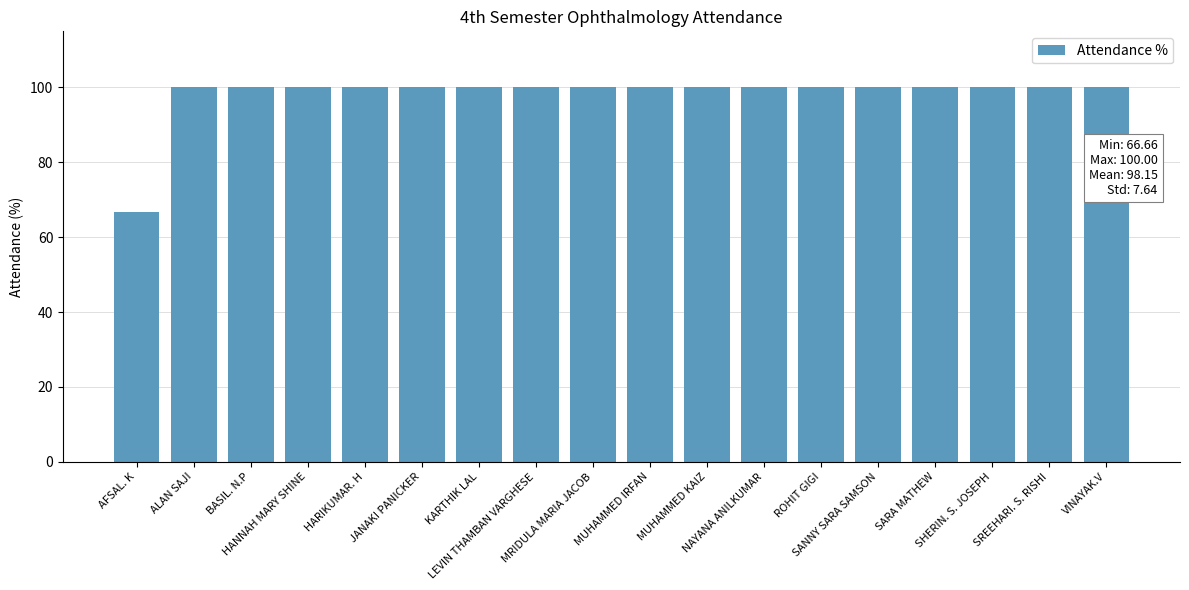

Reading left to right, what are all the values shown in this chart?

AFSAL. K=66.7	ALAN SAJI=100.0	BASIL. N.P=100.0	HANNAH MARY SHINE=100.0	HARIKUMAR. H=100.0	JANAKI PANICKER=100.0	KARTHIK LAL=100.0	LEVIN THAMBAN VARGHESE=100.0	MRIDULA MARIA JACOB=100.0	MUHAMMED IRFAN=100.0	MUHAMMED KAIZ=100.0	NAYANA ANILKUMAR=100.0	ROHIT GIGI=100.0	SANNY SARA SAMSON=100.0	SARA MATHEW=100.0	SHERIN. S. JOSEPH=100.0	SREEHARI. S. RISHI=100.0	VINAYAK.V=100.0